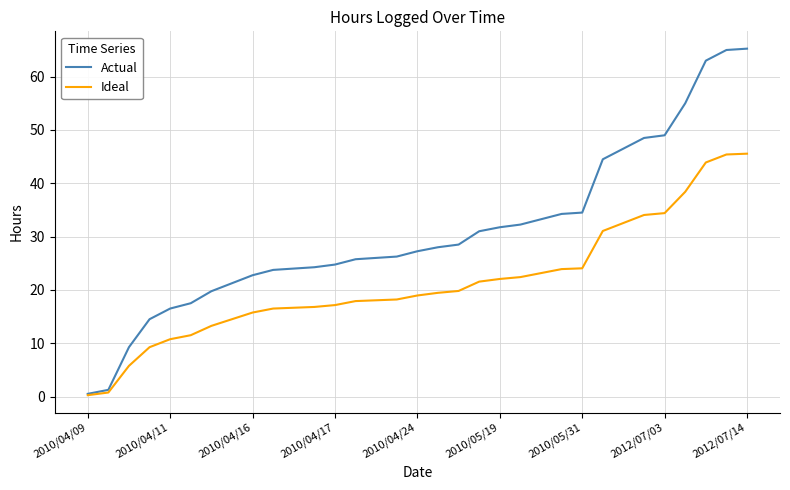

Which series has the largest total across all categories?

Actual